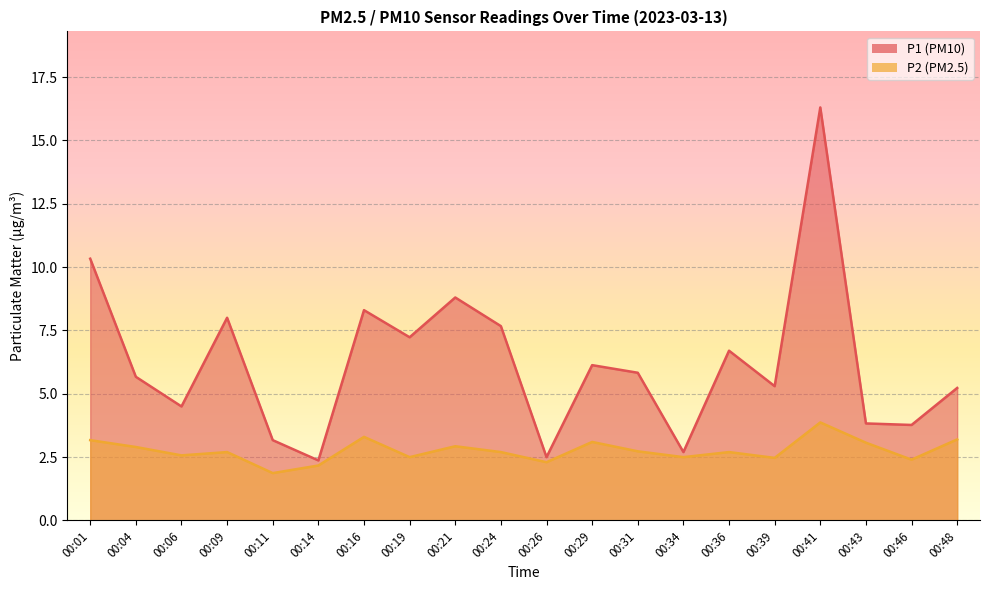

What is the difference between the second highest and second lowest values in the P1 series?

7.8